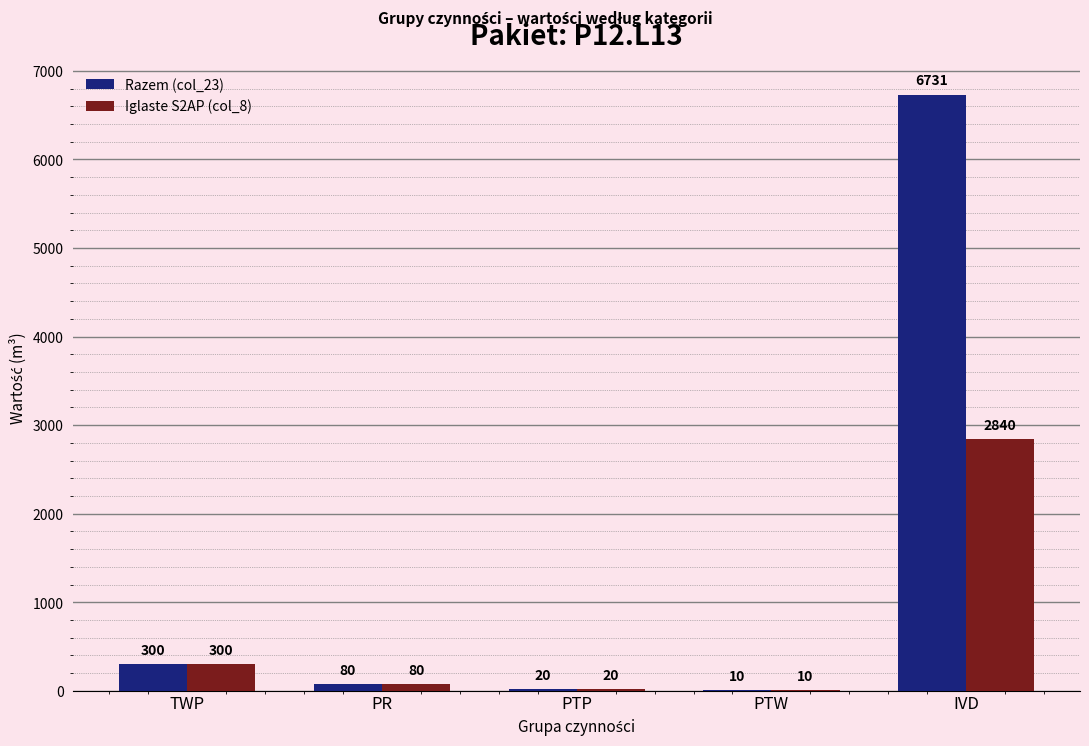

At which label does Iglaste S2AP (col_8) first exceed 80?

TWP